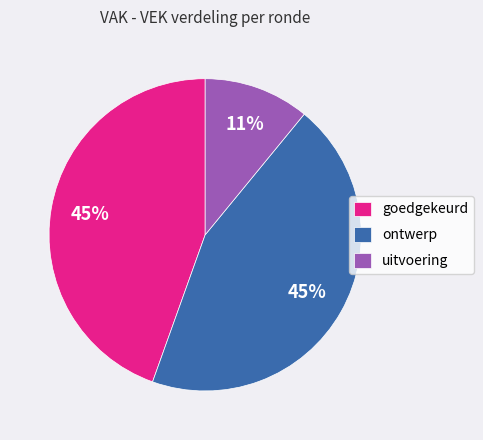

Which has a higher value, ontwerp or uitvoering?

ontwerp